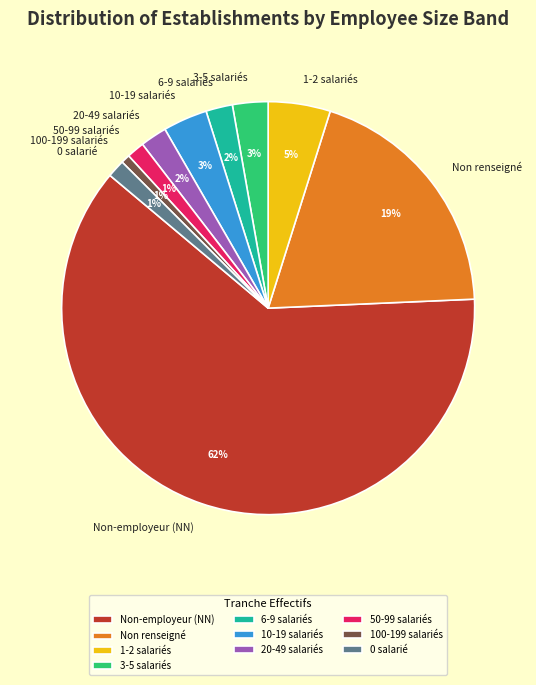

To the nearest percent, what percentage of the pie is 3-5 salariés?

3%